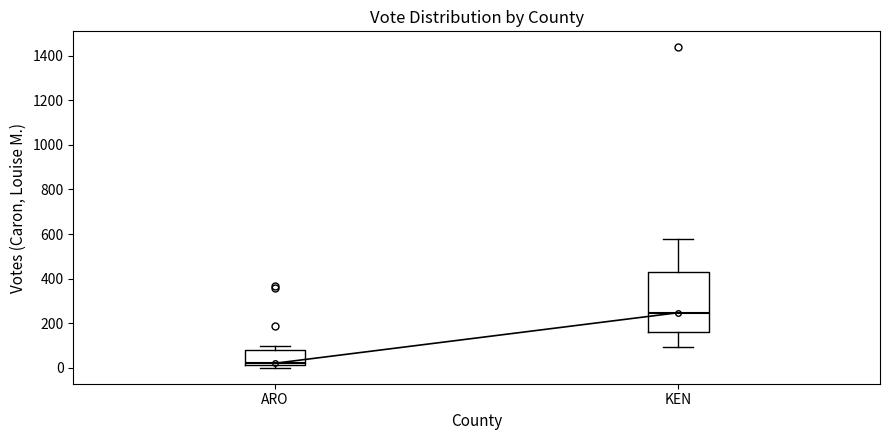

Reading left to right, transcribe this box plot: for each box, give where its median line is, the range the box spans, and where its two whiskers end, as read against the y-axis. The values are not printed on the chart, so give them approximately, as read against the axis.

ARO: median 20 (just above the box's lower edge), box 20 to 80, whiskers 0 to 100
KEN: median 240, box 160 to 420, whiskers 100 to 580